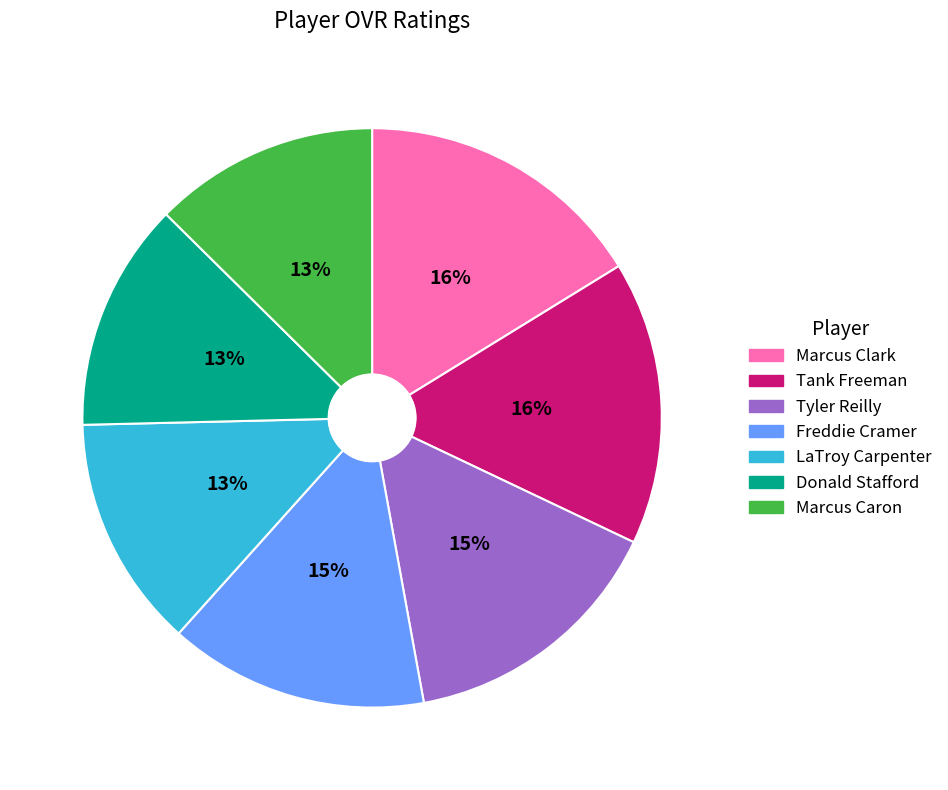

The Marcus Caron slice represents 13% of the pie. True or false?

True